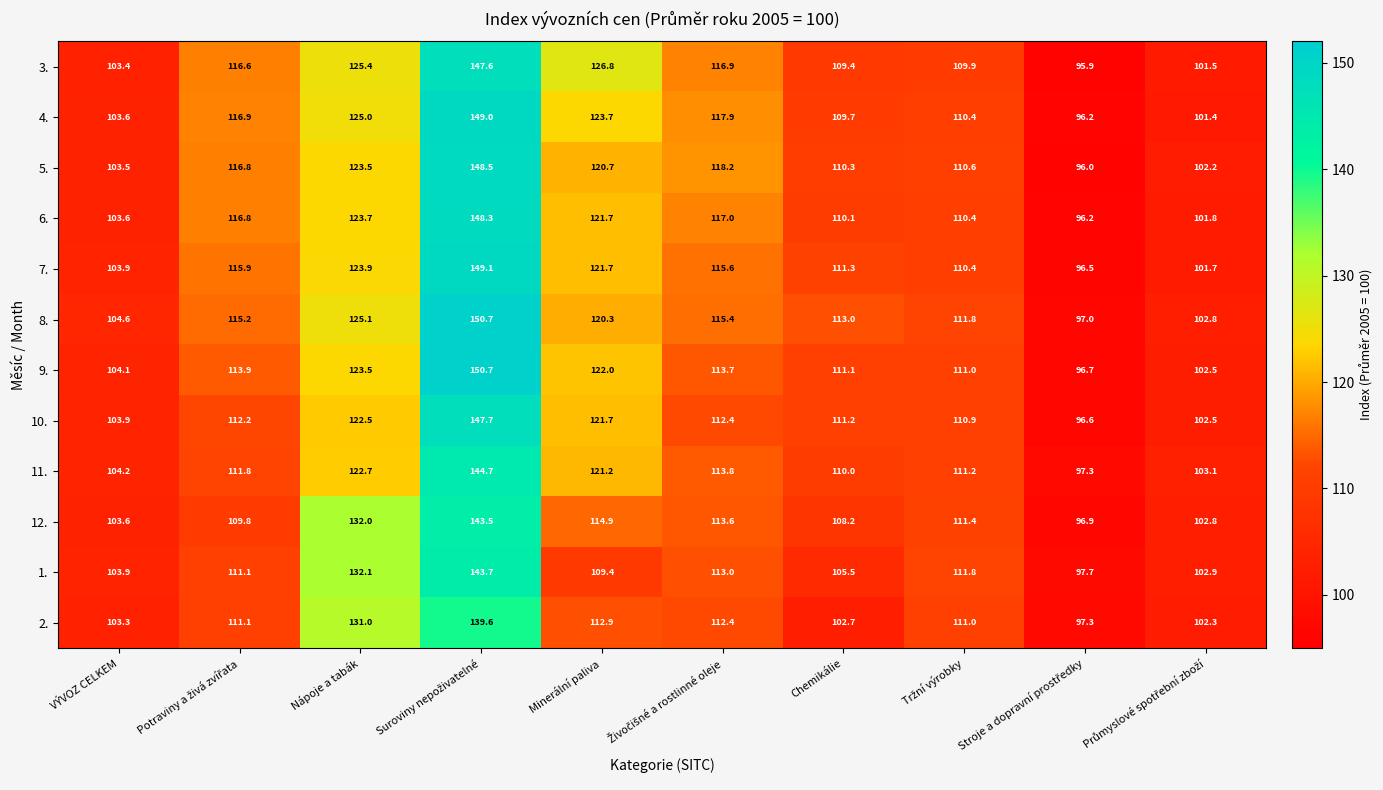

What is the spread (max minus min) of values at VÝVOZ CELKEM?

1.3